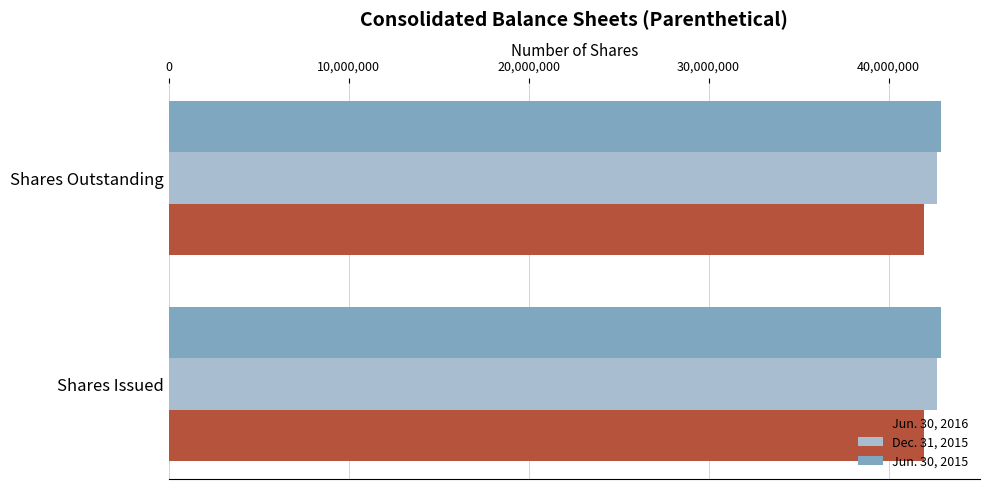

What is the sum of all Jun. 30, 2016 values?

83885186